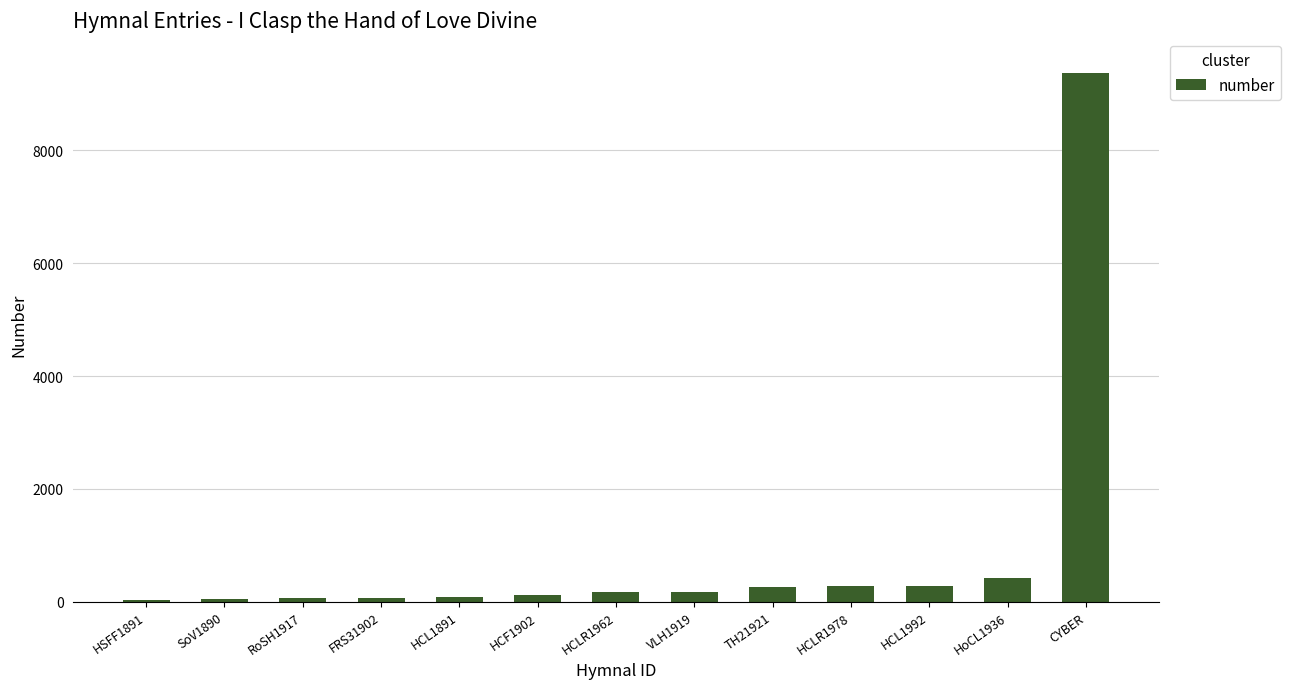

Approximately how many times larger is the value at TH21921 compared to FRS31902?

3.7